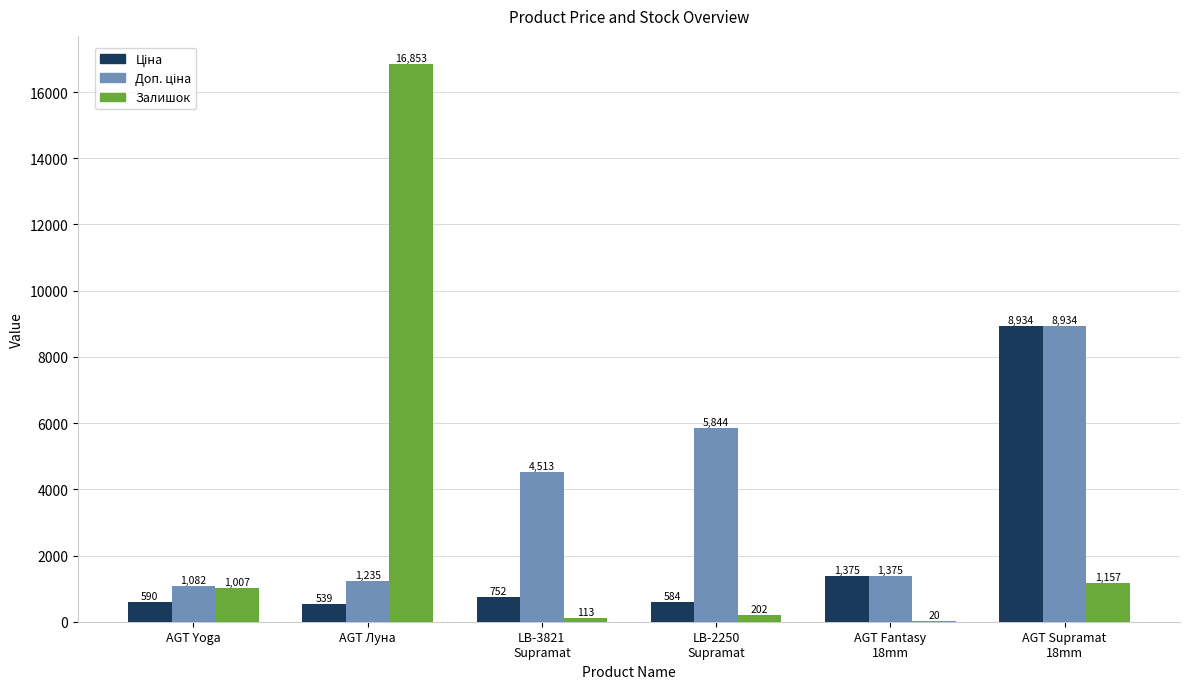

Which category has the highest value across all series?

AGT Луна